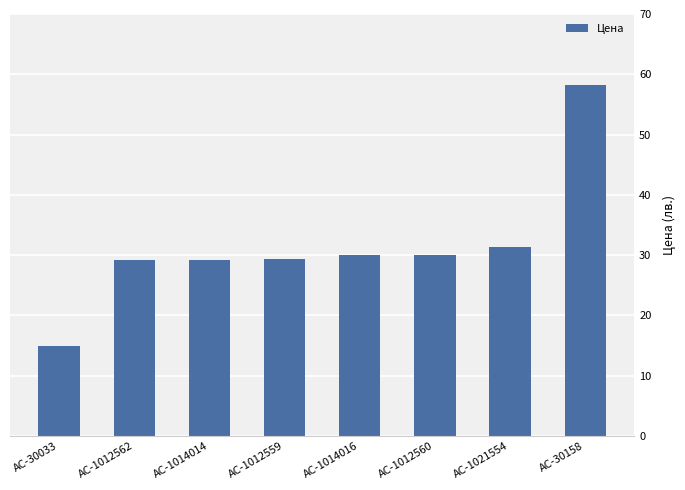

Count the number of data series in this chart.

1